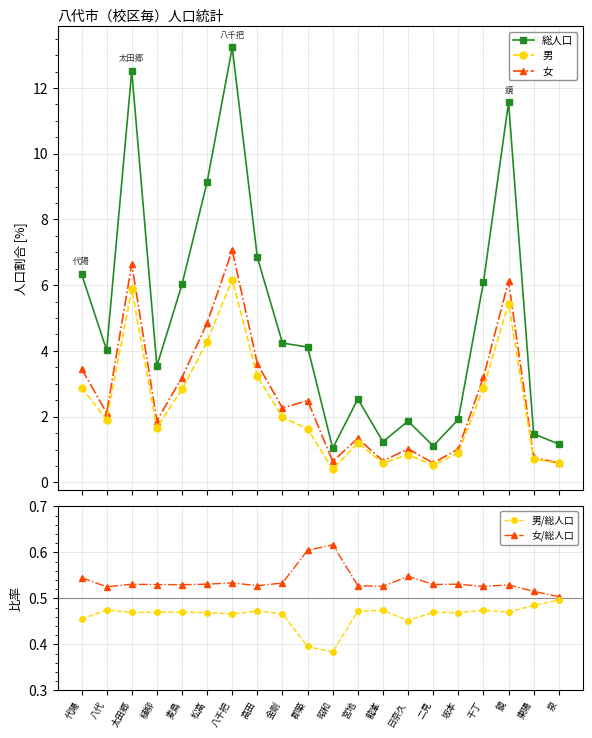

Reading left to right, extract all data points from this chart.

総人口: 代陽=6.3	八代=4.0	太田郷=12.5	植柳=3.5	麦島=6.0	松高=9.1	八千把=13.2	高田=6.8	金剛=4.2	郡築=4.1	昭和=1.0	宮地=2.5	龍峯=1.2	日奈久=1.9	二見=1.1	坂本=1.9	千丁=6.1	鏡=11.6	東陽=1.5	泉=1.2
男: 代陽=2.9	八代=1.9	太田郷=5.9	植柳=1.7	麦島=2.8	松高=4.3	八千把=6.2	高田=3.2	金剛=2.0	郡築=1.6	昭和=0.4	宮地=1.2	龍峯=0.6	日奈久=0.8	二見=0.5	坂本=0.9	千丁=2.9	鏡=5.4	東陽=0.7	泉=0.6
女: 代陽=3.5	八代=2.1	太田郷=6.6	植柳=1.9	麦島=3.2	松高=4.9	八千把=7.1	高田=3.6	金剛=2.3	郡築=2.5	昭和=0.6	宮地=1.3	龍峯=0.7	日奈久=1.0	二見=0.6	坂本=1.0	千丁=3.2	鏡=6.1	東陽=0.8	泉=0.6
男/総人口: 代陽=0.5	八代=0.5	太田郷=0.5	植柳=0.5	麦島=0.5	松高=0.5	八千把=0.5	高田=0.5	金剛=0.5	郡築=0.4	昭和=0.4	宮地=0.5	龍峯=0.5	日奈久=0.5	二見=0.5	坂本=0.5	千丁=0.5	鏡=0.5	東陽=0.5	泉=0.5
女/総人口: 代陽=0.5	八代=0.5	太田郷=0.5	植柳=0.5	麦島=0.5	松高=0.5	八千把=0.5	高田=0.5	金剛=0.5	郡築=0.6	昭和=0.6	宮地=0.5	龍峯=0.5	日奈久=0.5	二見=0.5	坂本=0.5	千丁=0.5	鏡=0.5	東陽=0.5	泉=0.5